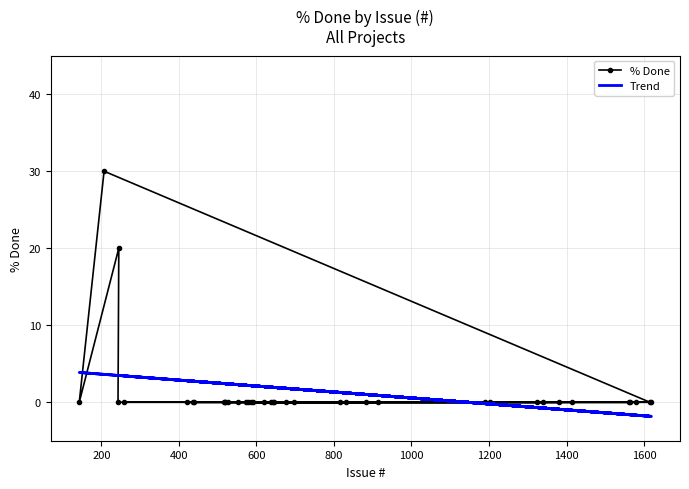

Rank the series by their maximum value, from highest to lowest.

% Done, Trend